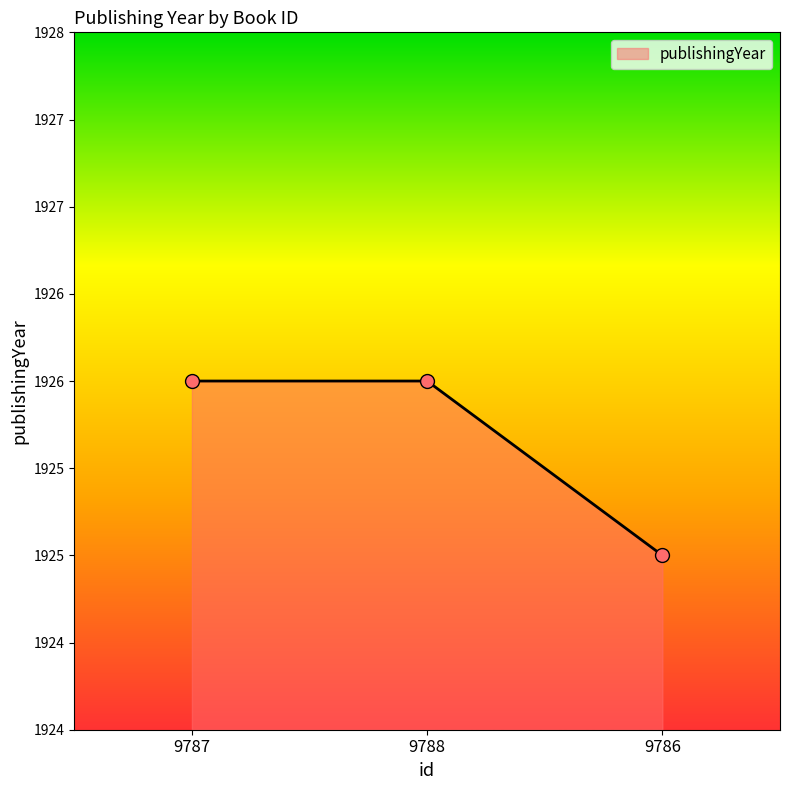

Is this an area chart (filled region under the line)?

Yes